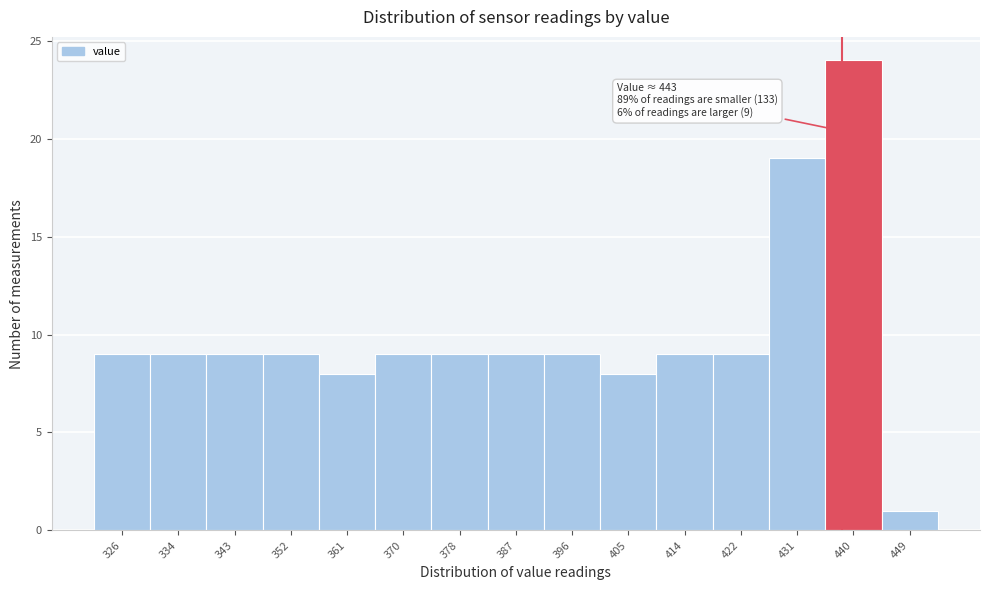

Reading left to right, list all the values displayed in this chart.

9	9	9	9	8	9	9	9	9	8	9	9	19	24	1